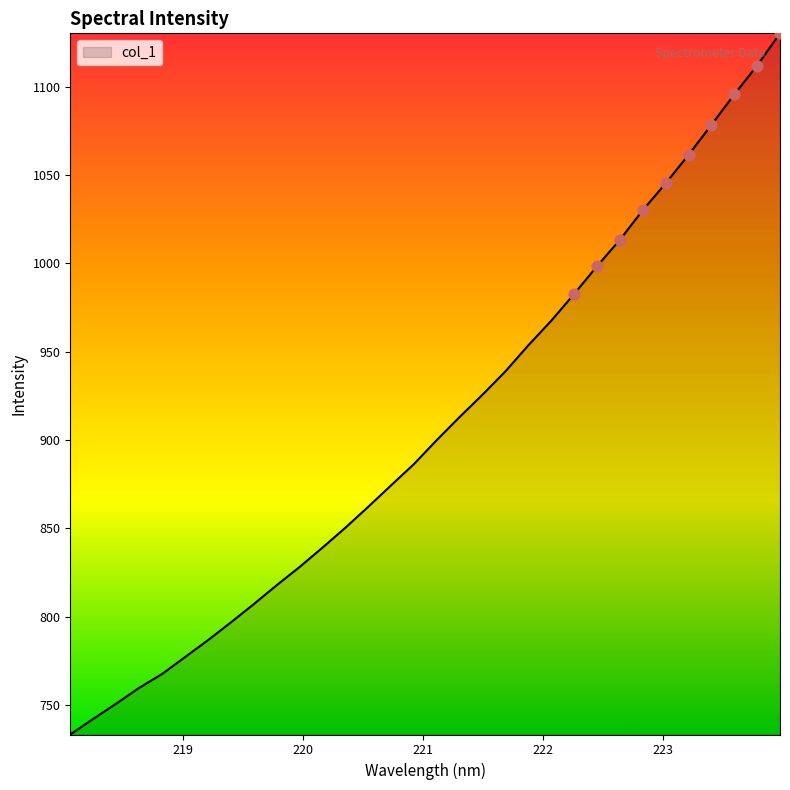

What is the greatest value displayed?

1130.1